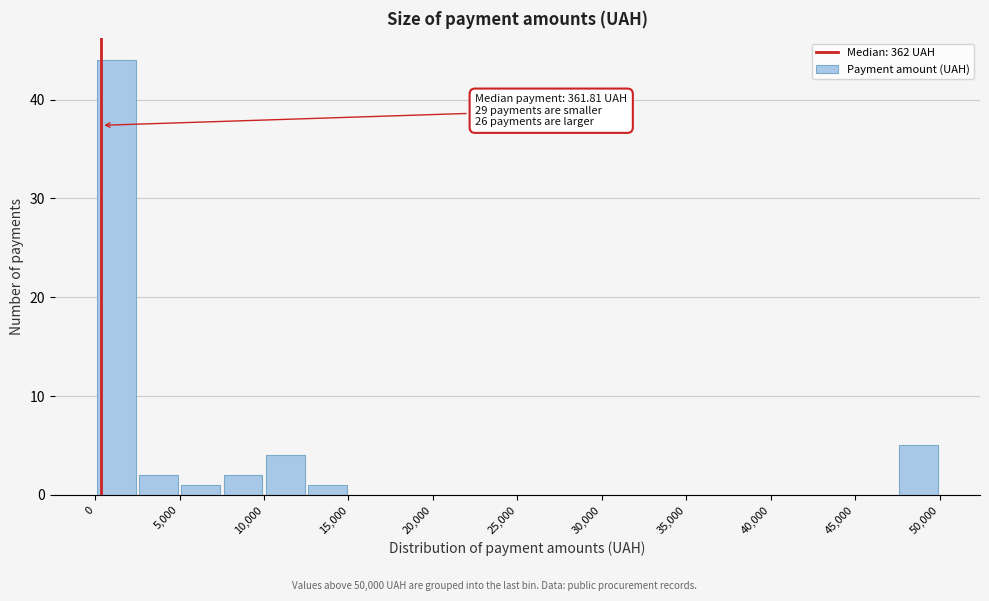

Over which range of the x-axis is the bar tallest?

0 to 2500